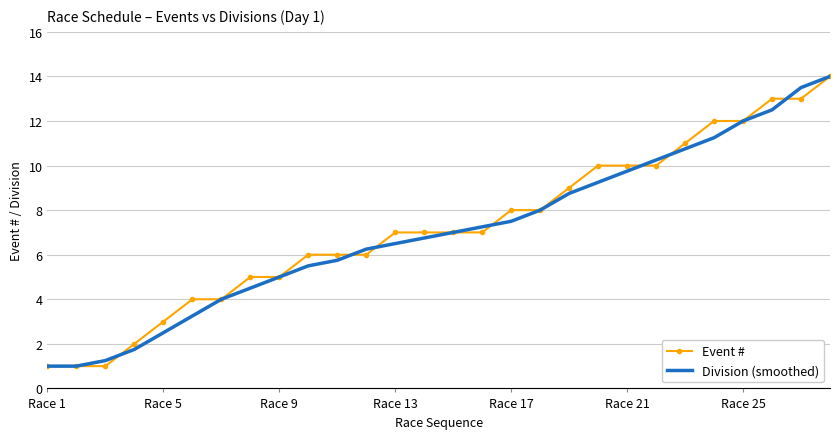

What is the minimum value for Event #?

1.0